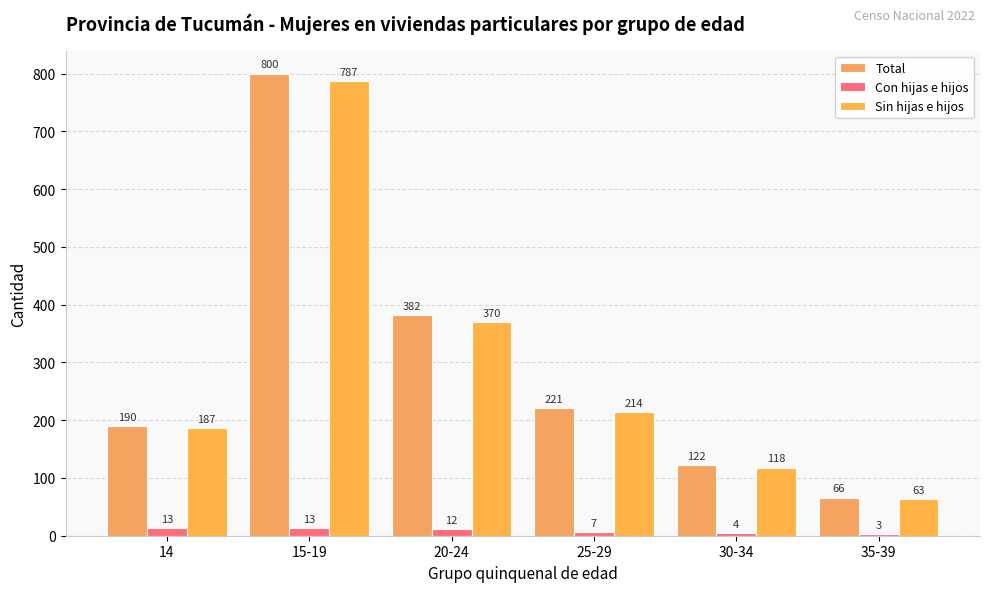

Are the bars horizontal?

No